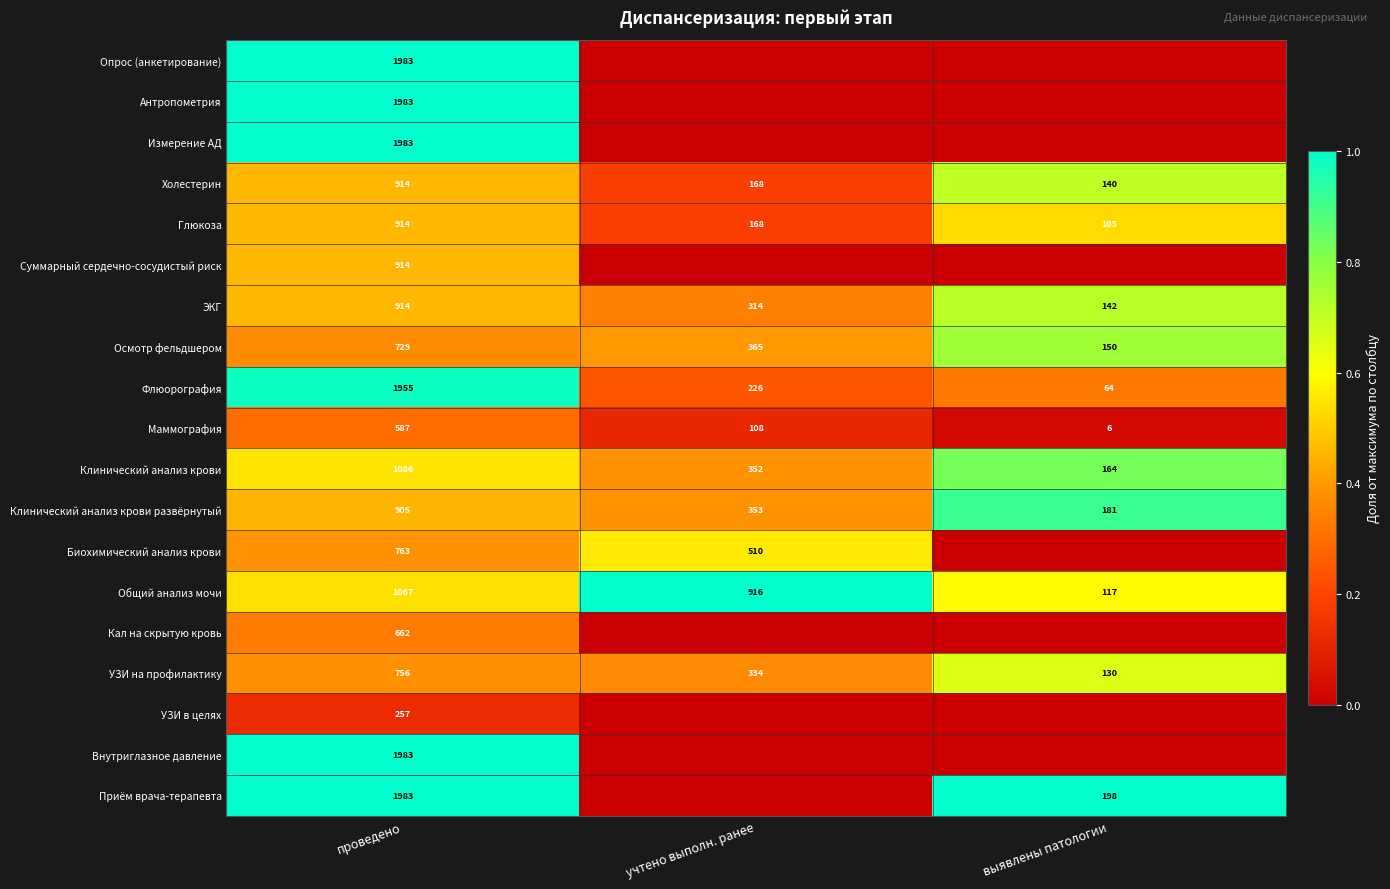

Read the Осмотр фельдшером value at проведено, to the nearest 100.

700